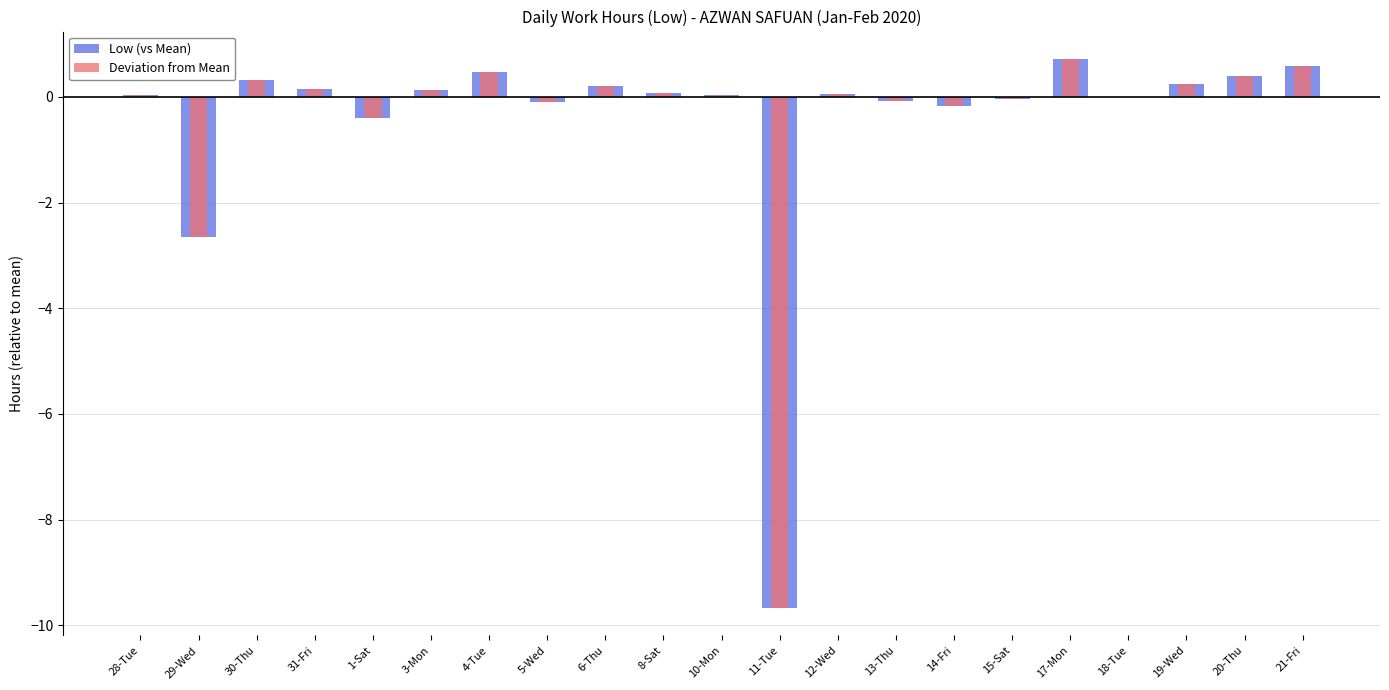

Count the number of categories in the chart.

21